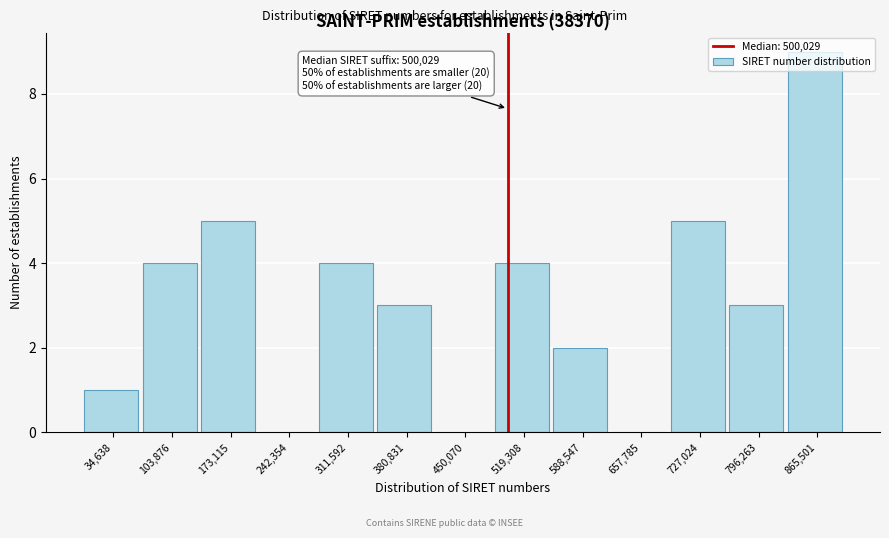

Over which range of the x-axis is the bar tallest?

830000 to 900000